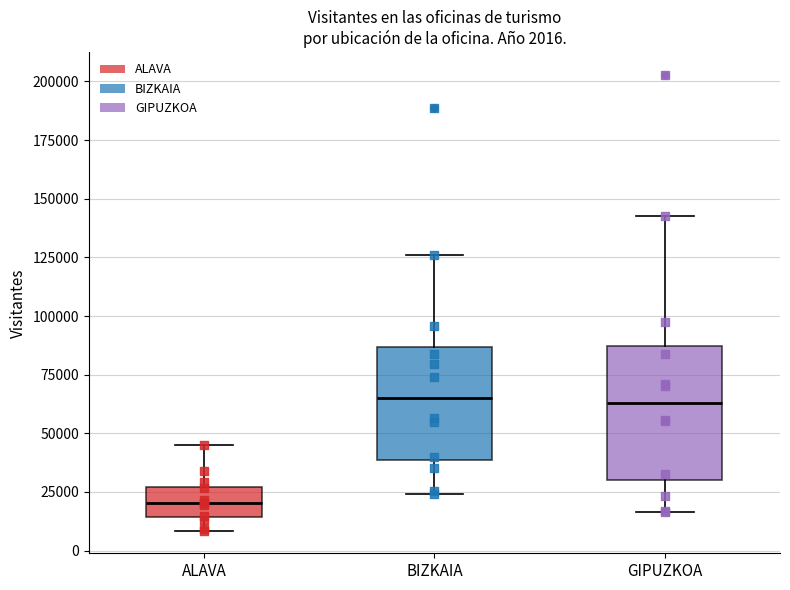

Which box is the tallest, from its lower edge to its upper edge?

GIPUZKOA